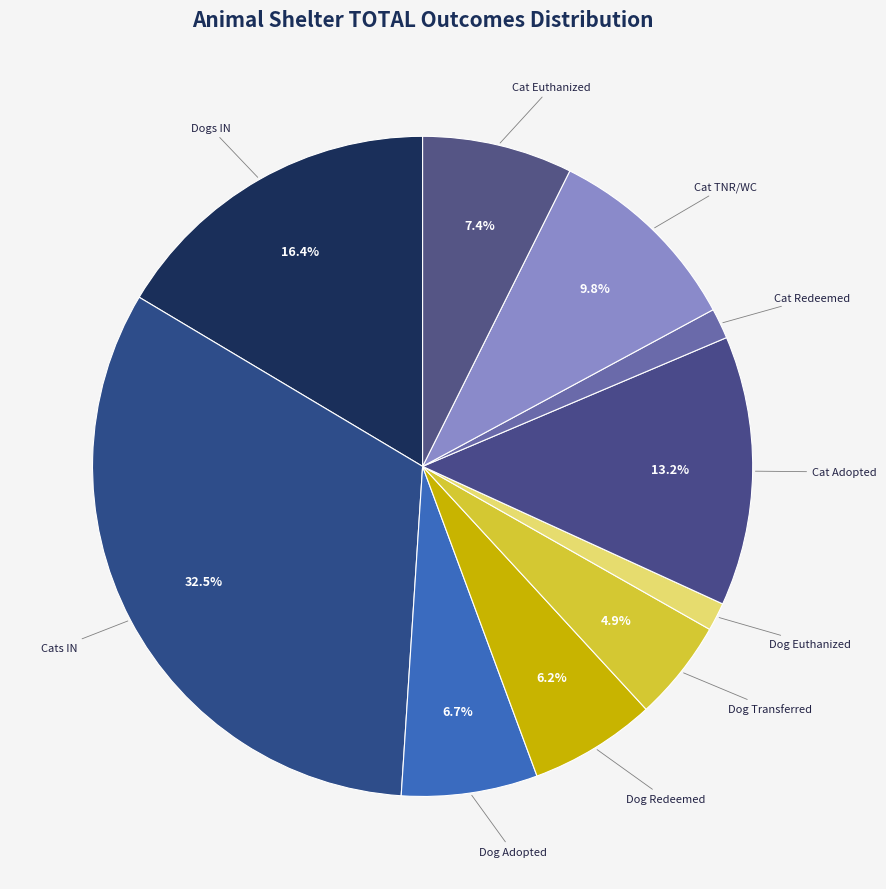

To the nearest percent, what is the average slice percentage?

10%